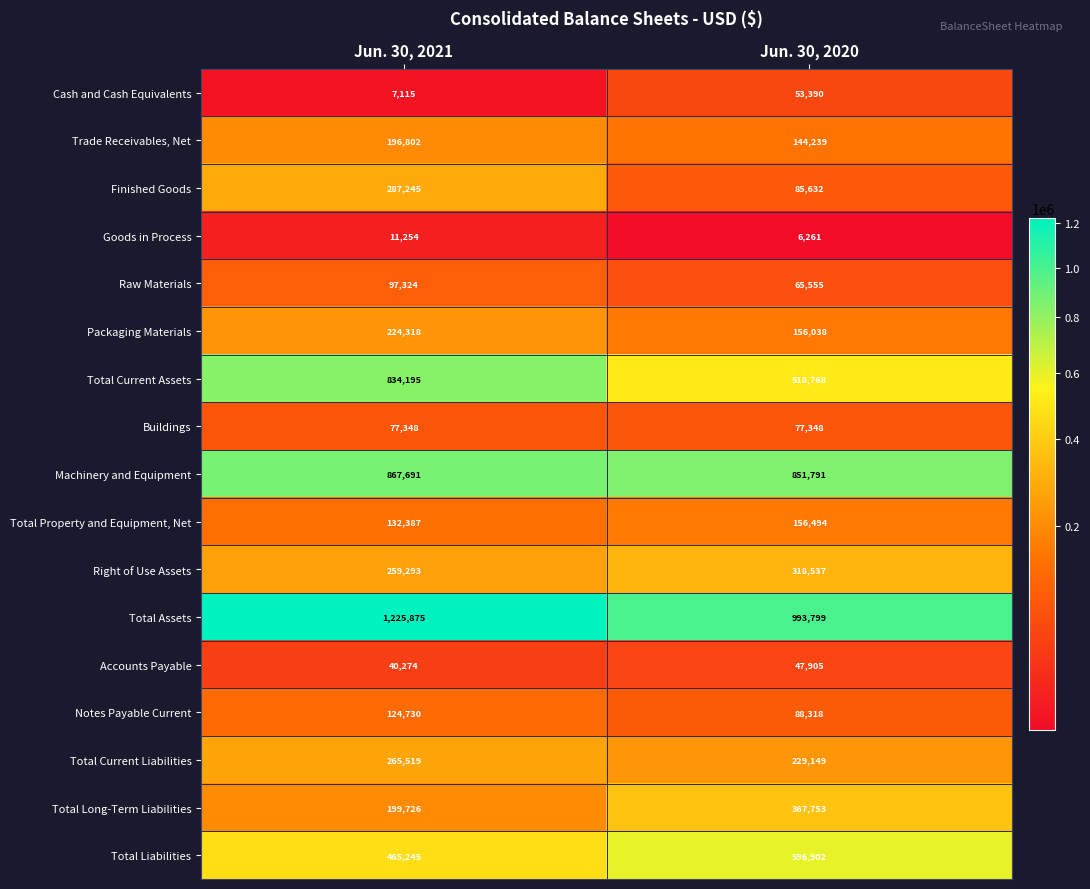

Which category has the highest value across all series?

Jun. 30, 2021